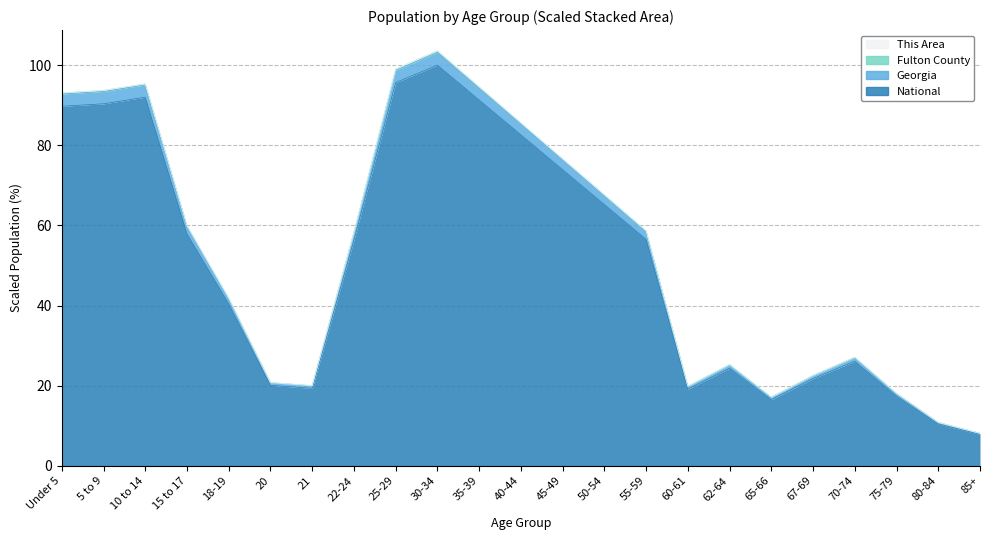

Which series has the widest spread of values?

National